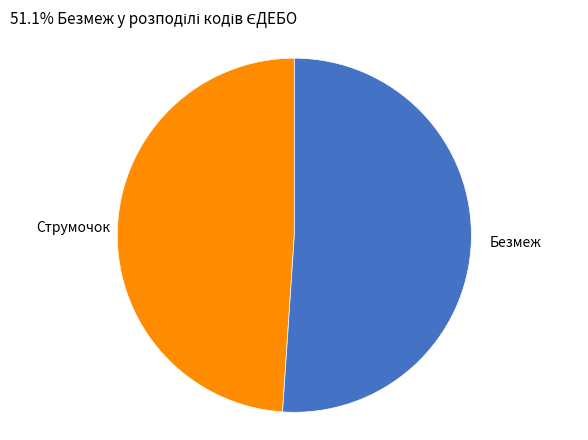

True or false: Струмочок accounts for 54% of the total.

False